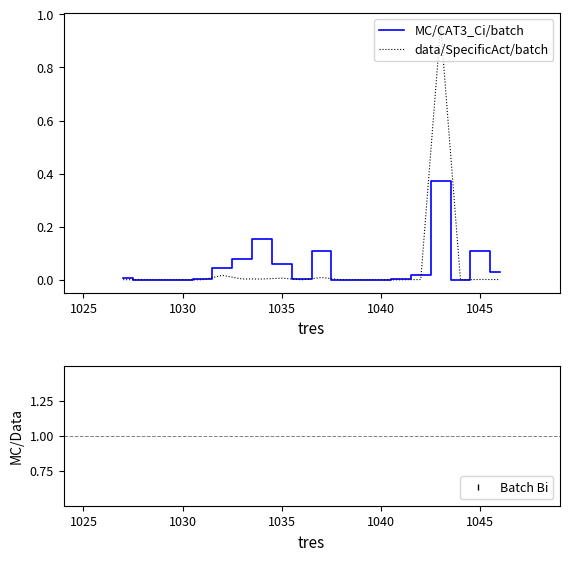

What is the average value of the MC/CAT3_Ci/batch series?

0.1